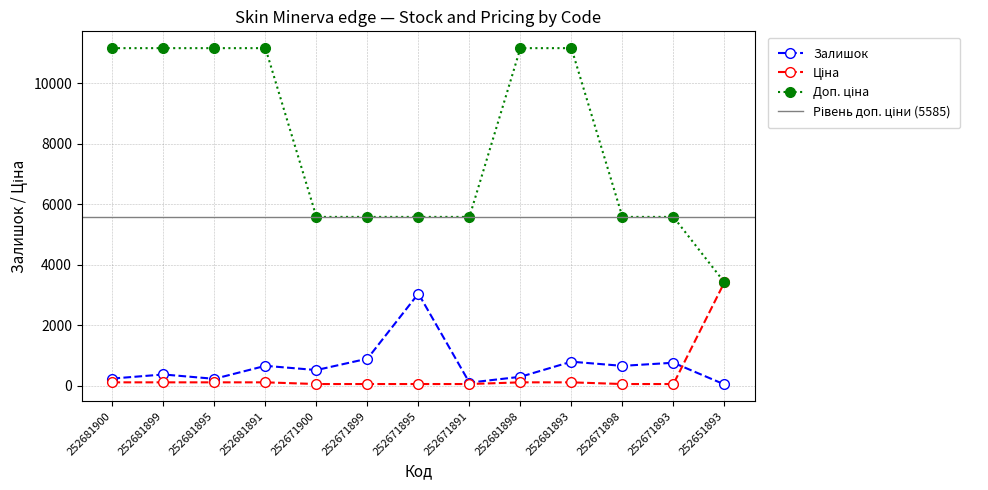

How many data points in Залишок are less than 518?

6